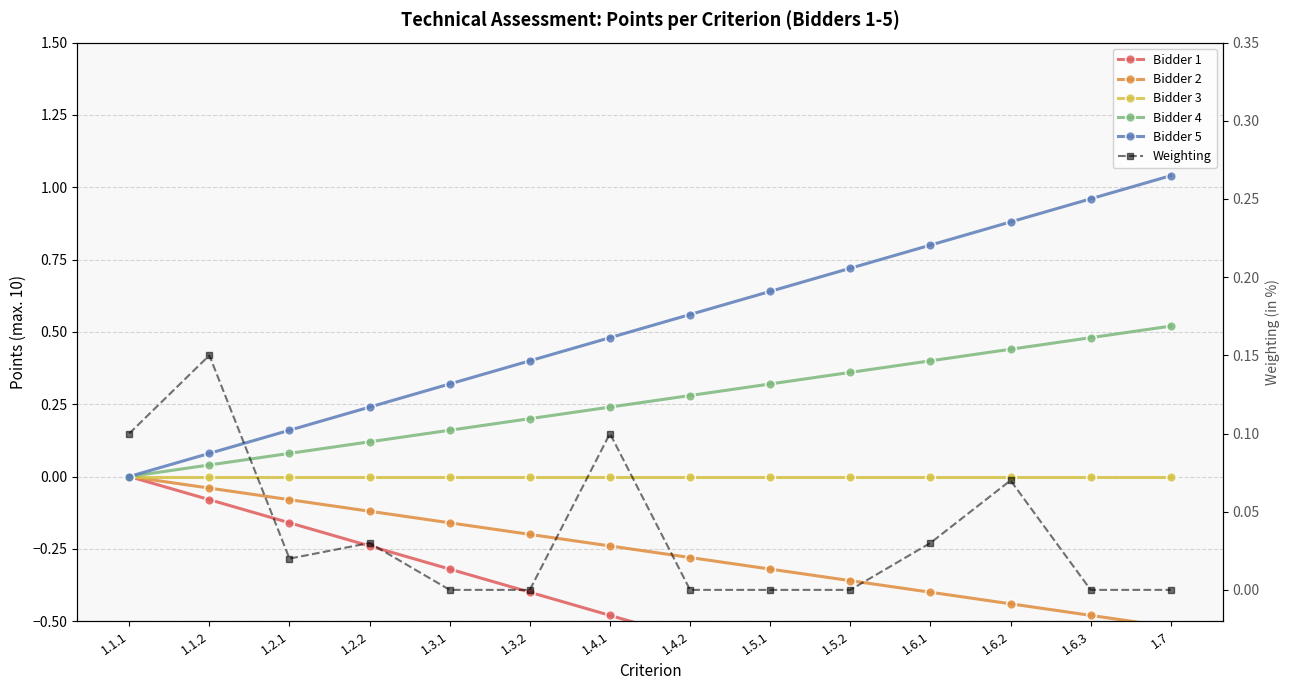

At which category is the sum across all series the highest?

1.1.2